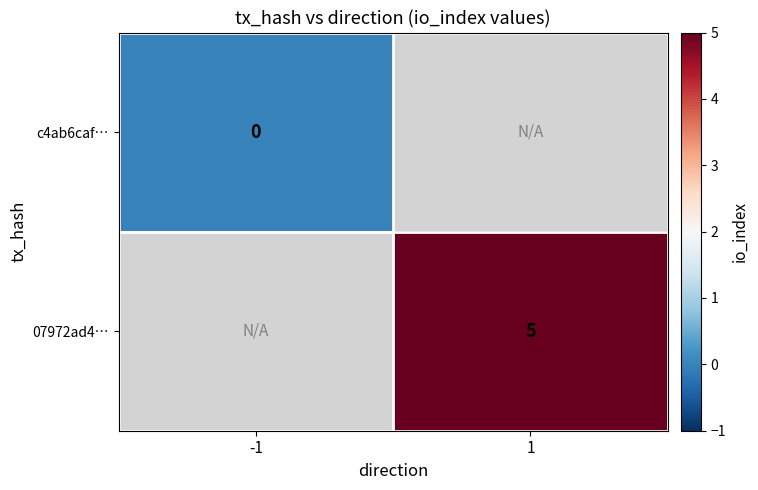

The value of 07972ad4… at 1 is 5. True or false?

True